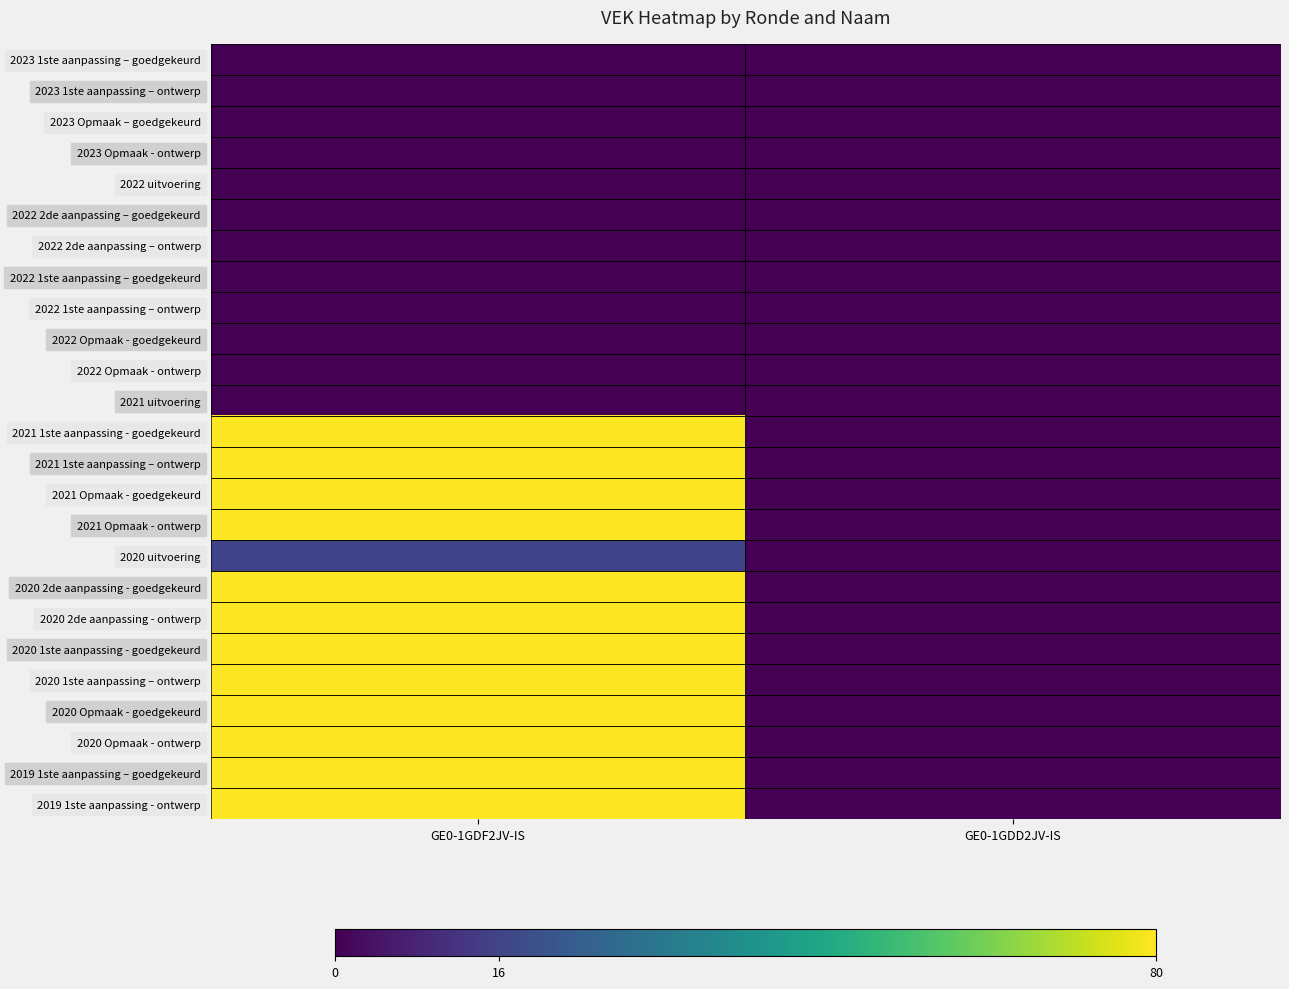

What is the difference between the highest and lowest values at GE0-1GDF2JV-IS?

80